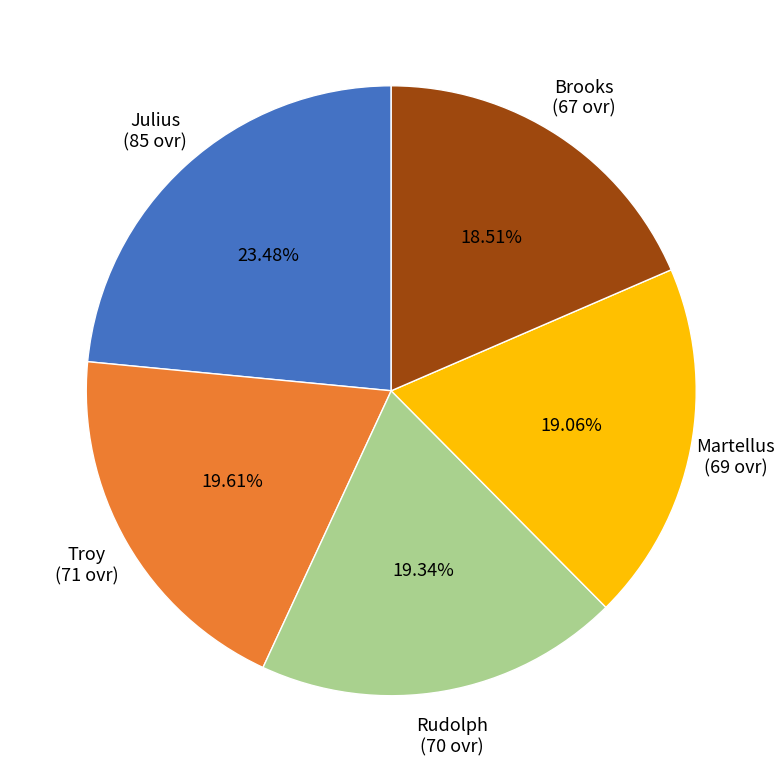

To the nearest percent, what is the difference between the largest and smallest slice percentages?

5%